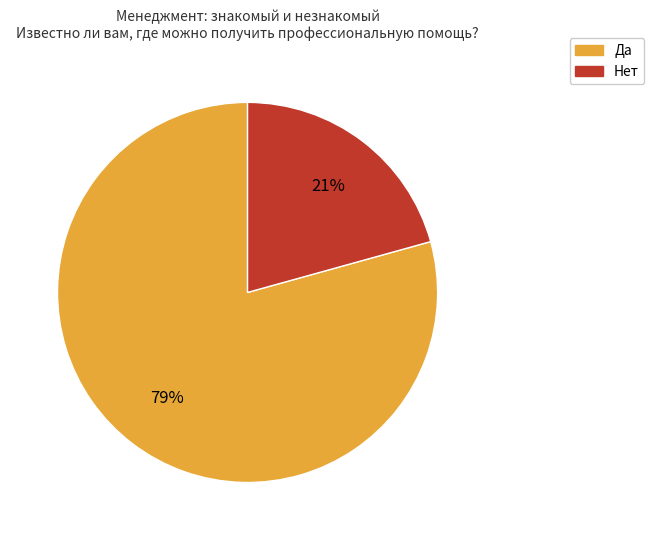

Which slice is the smallest?

Нет